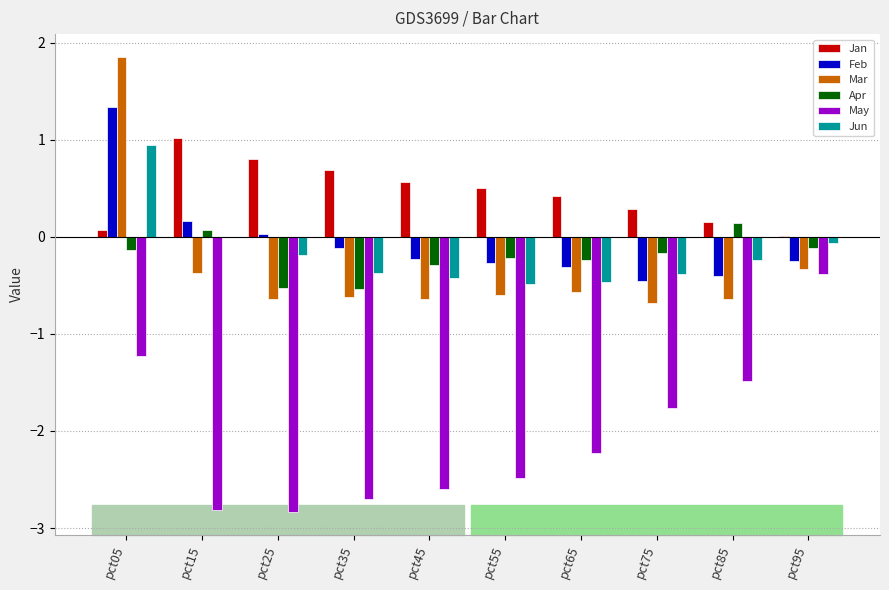

What is the sum of all Jun values?

-1.7